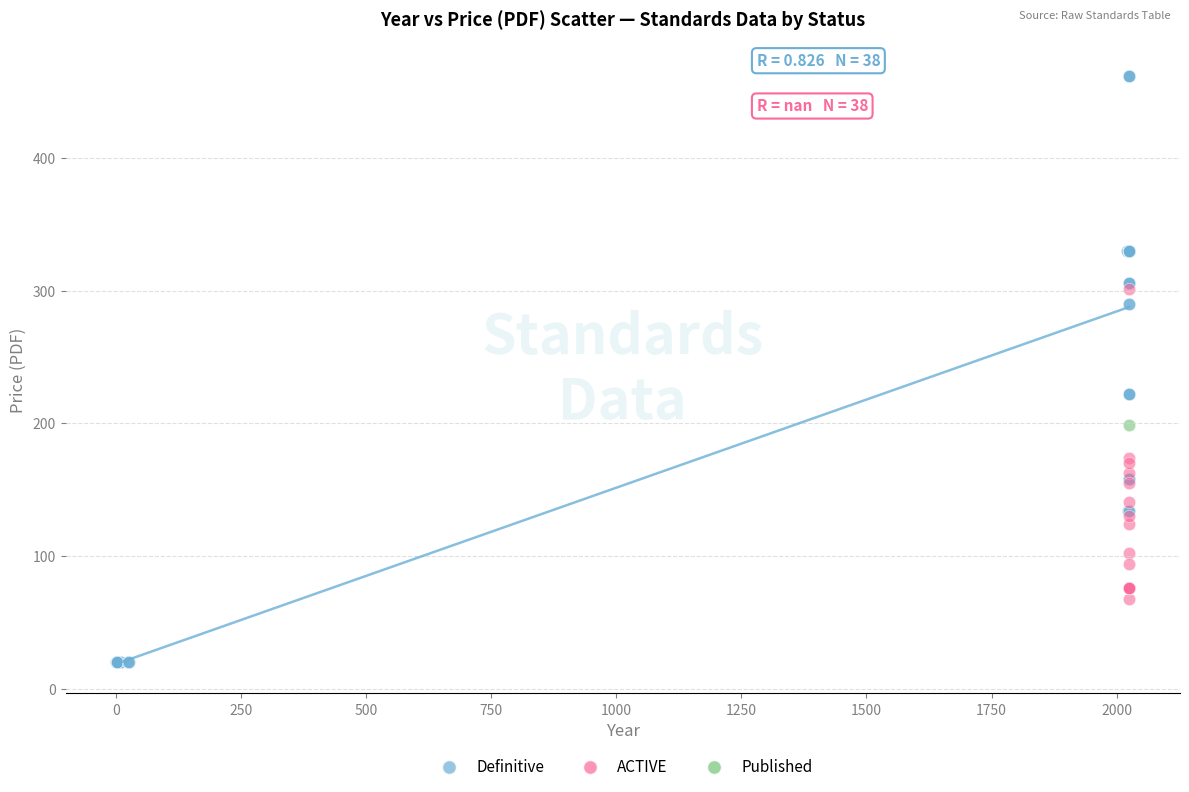

What are all the series names shown in the legend?

Definitive, ACTIVE, Published